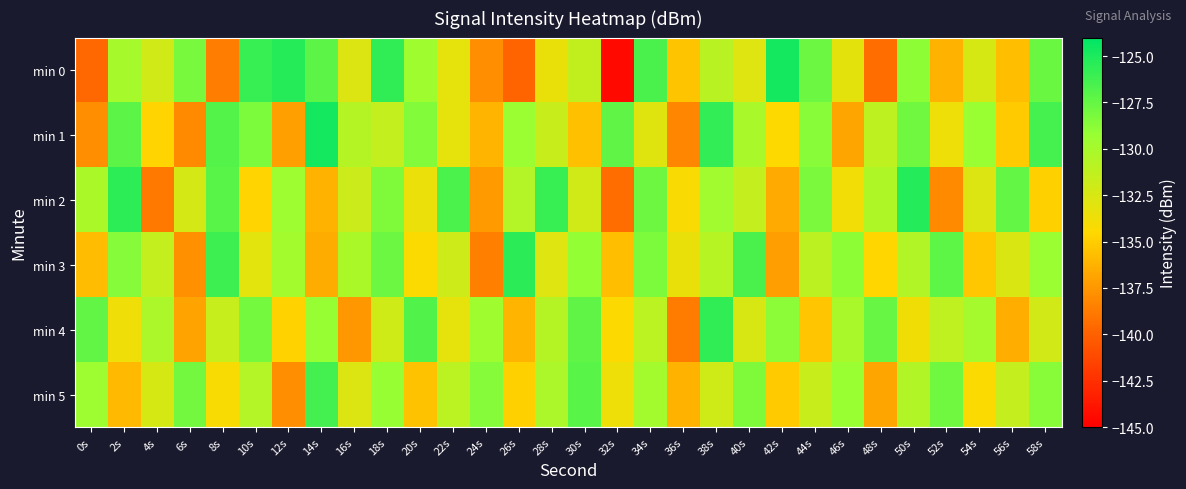

Which series has the largest total across all categories?

min 1